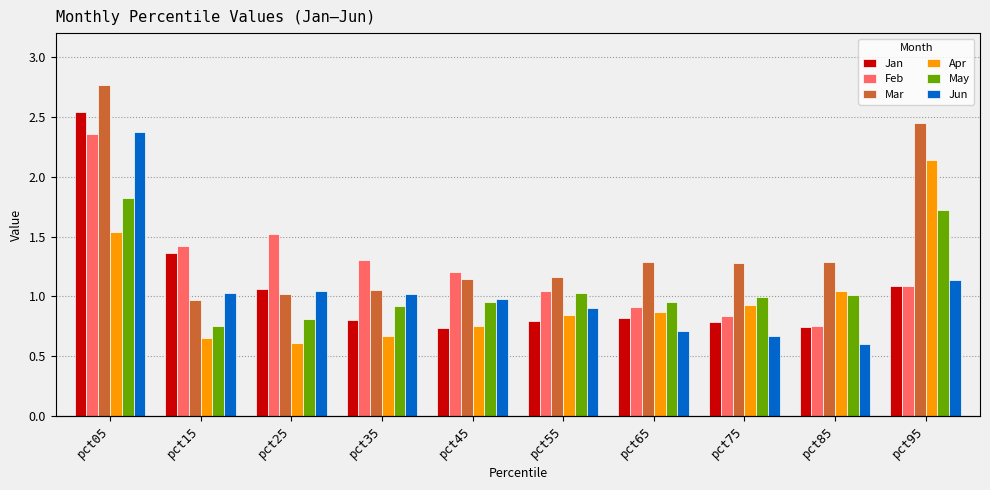

What is the total value across all series at pct15?

6.2